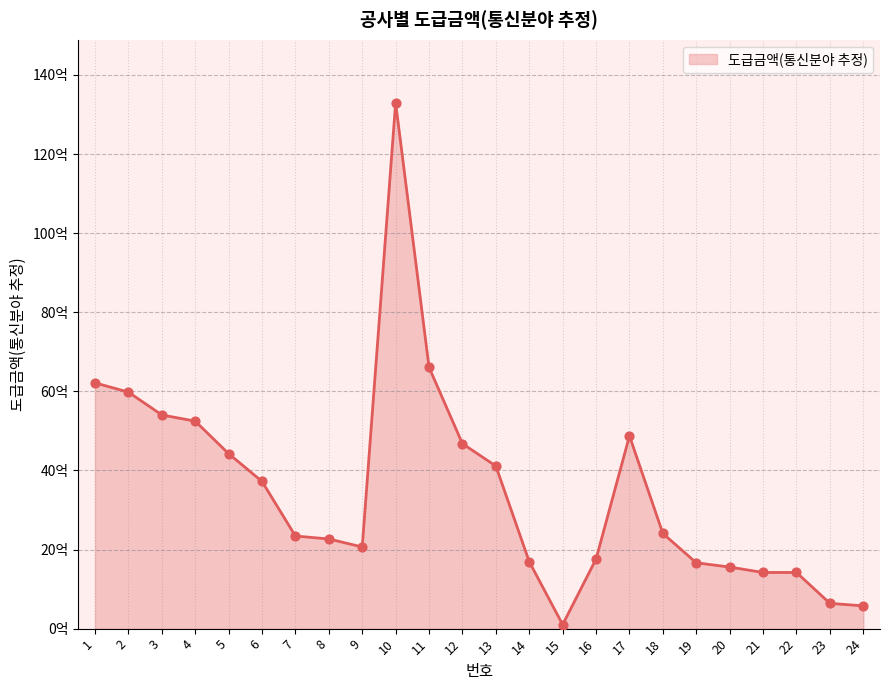

Which has a higher value, 10 or 5?

10